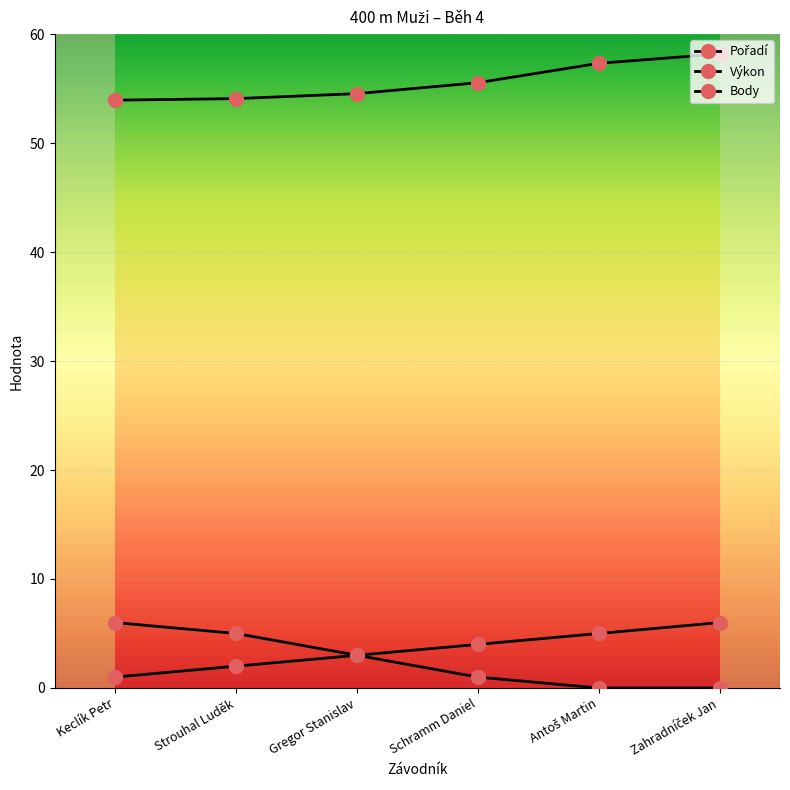

What is the difference between the maximum and minimum values in the Body series?

6.0